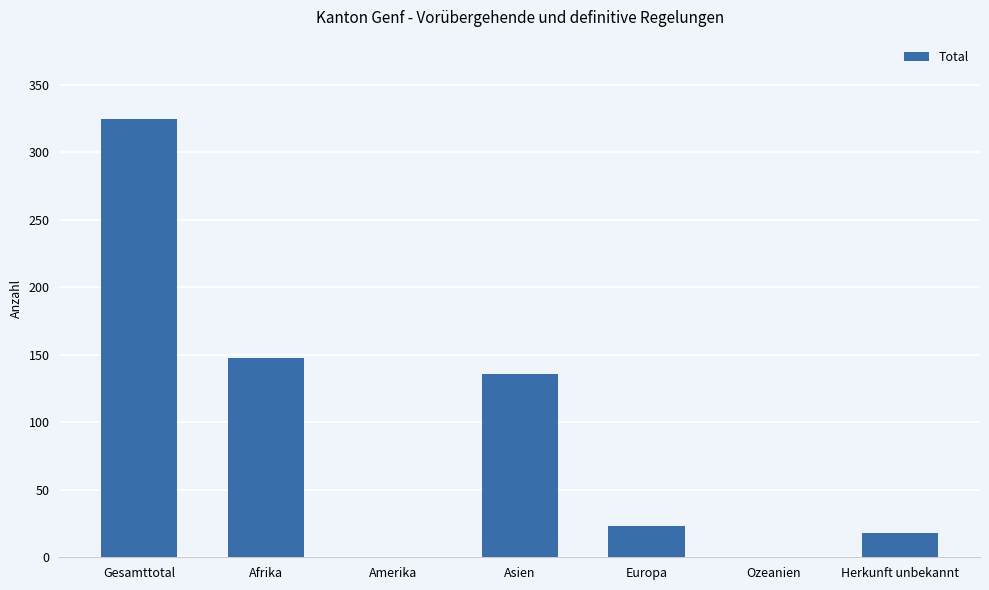

What is the sum of the values at Ozeanien and Europa?

23